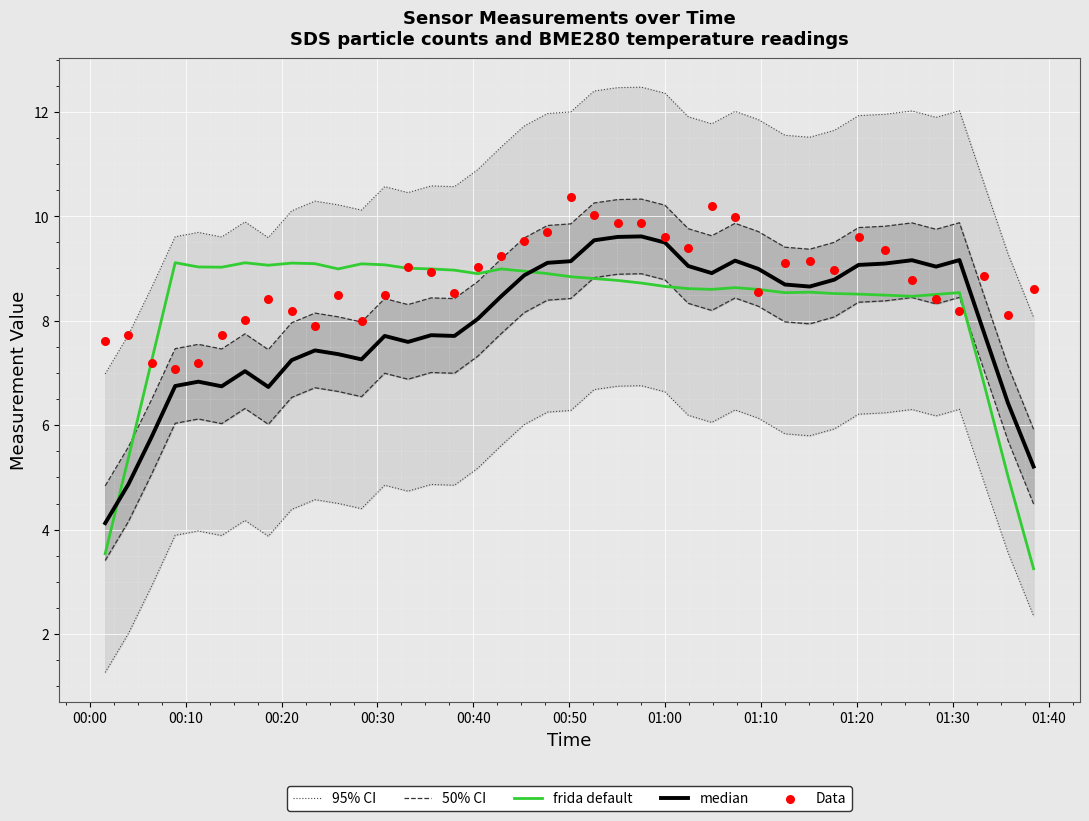

At how many categories does at least one series exceed 4?

40